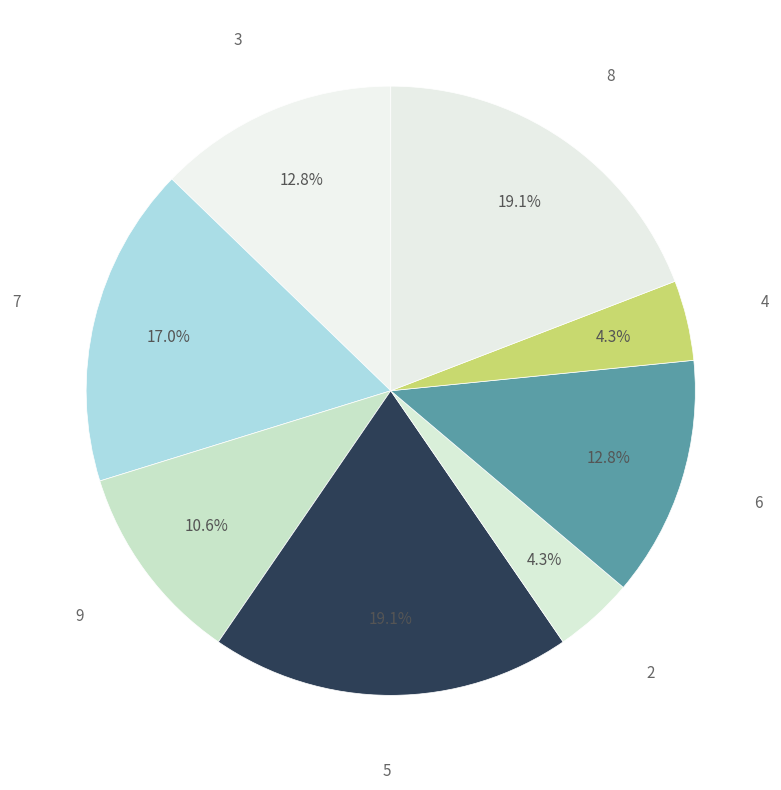

To the nearest percent, what percentage of the pie is 8?

19%